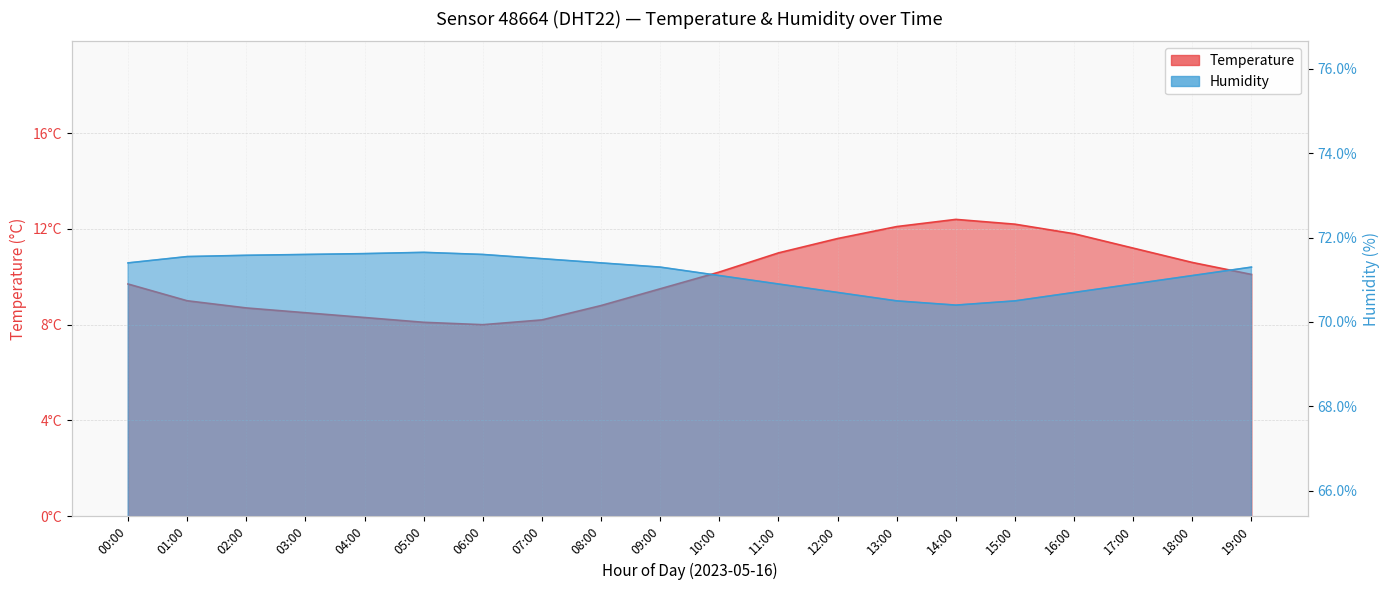

Reading left to right, transcribe all the data shown in this chart.

Temperature: 00:00=9.7	01:00=9.0	02:00=8.7	03:00=8.5	04:00=8.3	05:00=8.1	06:00=8.0	07:00=8.2	08:00=8.8	09:00=9.5	10:00=10.2	11:00=11.0	12:00=11.6	13:00=12.1	14:00=12.4	15:00=12.2	16:00=11.8	17:00=11.2	18:00=10.6	19:00=10.1
Humidity: 00:00=71.4	01:00=71.5	02:00=71.6	03:00=71.6	04:00=71.6	05:00=71.7	06:00=71.6	07:00=71.5	08:00=71.4	09:00=71.3	10:00=71.1	11:00=70.9	12:00=70.7	13:00=70.5	14:00=70.4	15:00=70.5	16:00=70.7	17:00=70.9	18:00=71.1	19:00=71.3